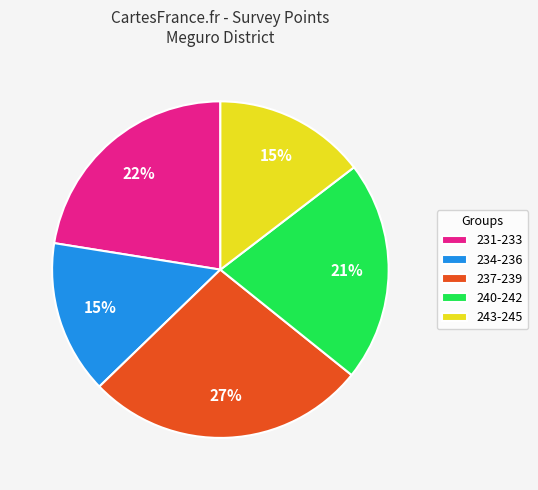

How many slices are in this pie chart?

5